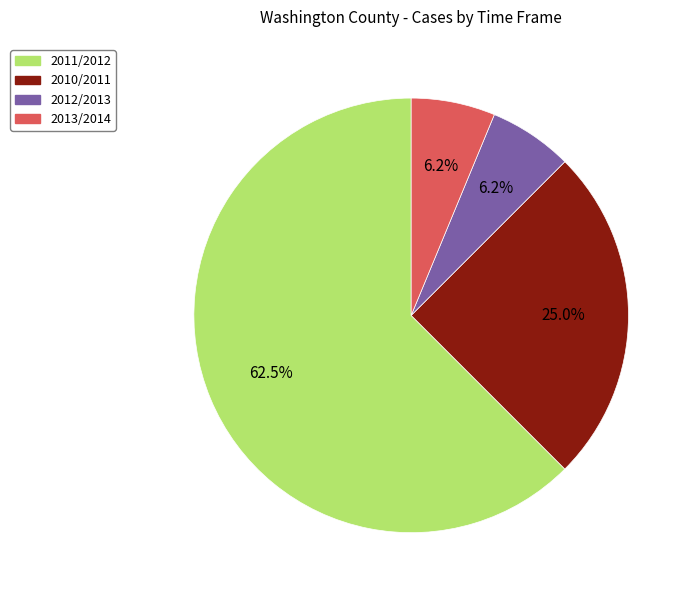

Is there any slice that represents more than half of the pie?

Yes